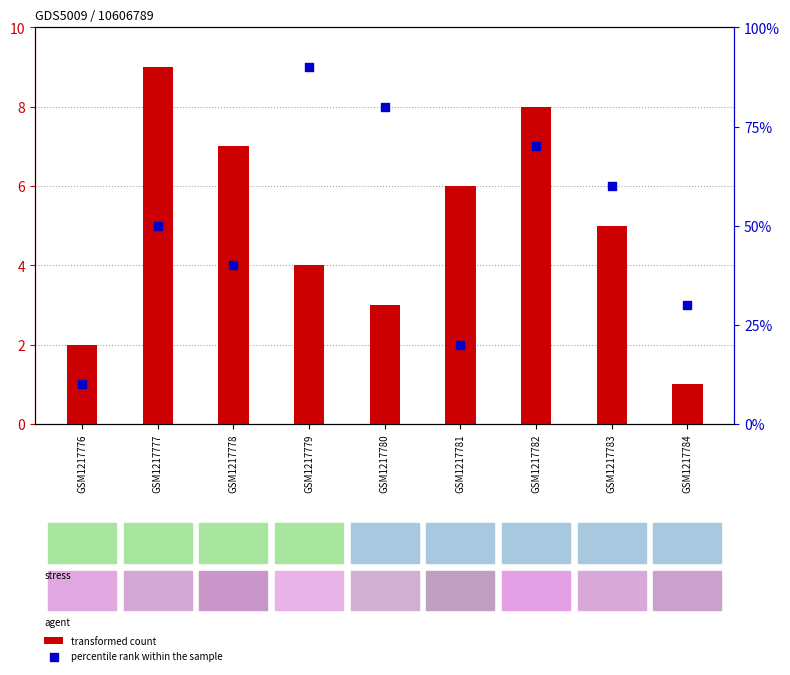

What is the total value across all series at GSM1217779?

94